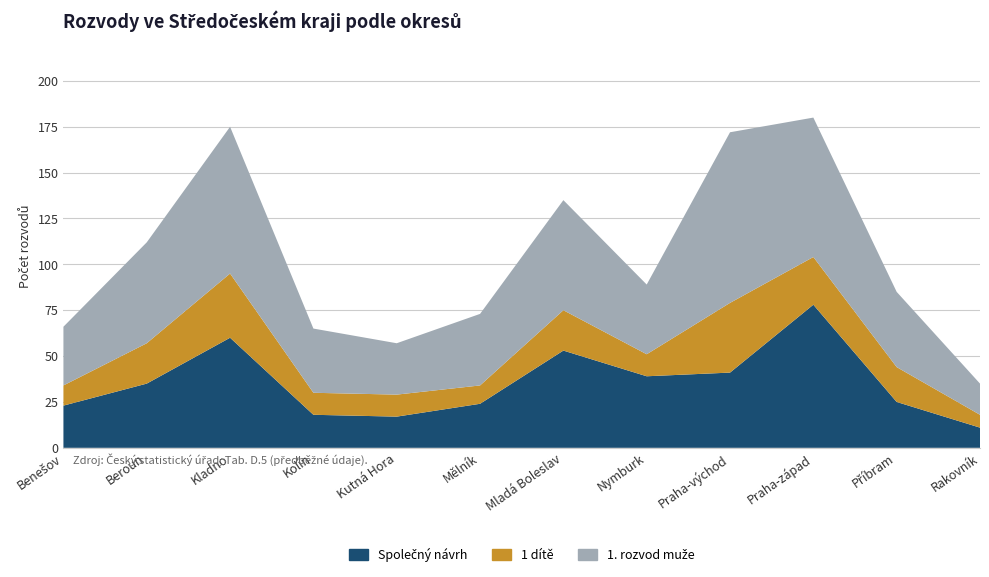

Reading left to right, what are all the values shown in this chart?

Společný návrh: 23	35	60	18	17	24	53	39	41	78	25	11
1 dítě: 11	22	35	12	12	10	22	12	38	26	19	7
1. rozvod muže: 32	55	80	35	28	39	60	38	93	76	41	17